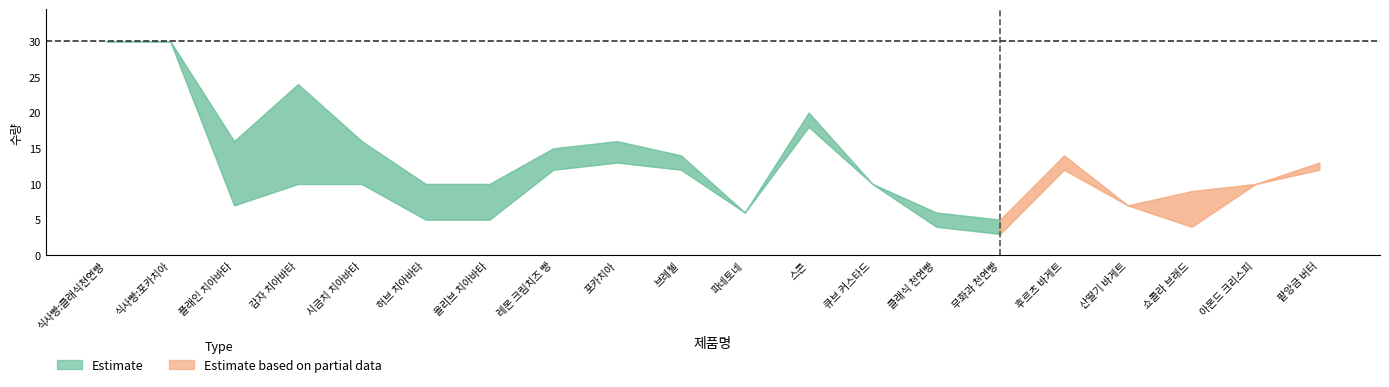

Where is the first local maximum for 생산합계?

감자 치아바타